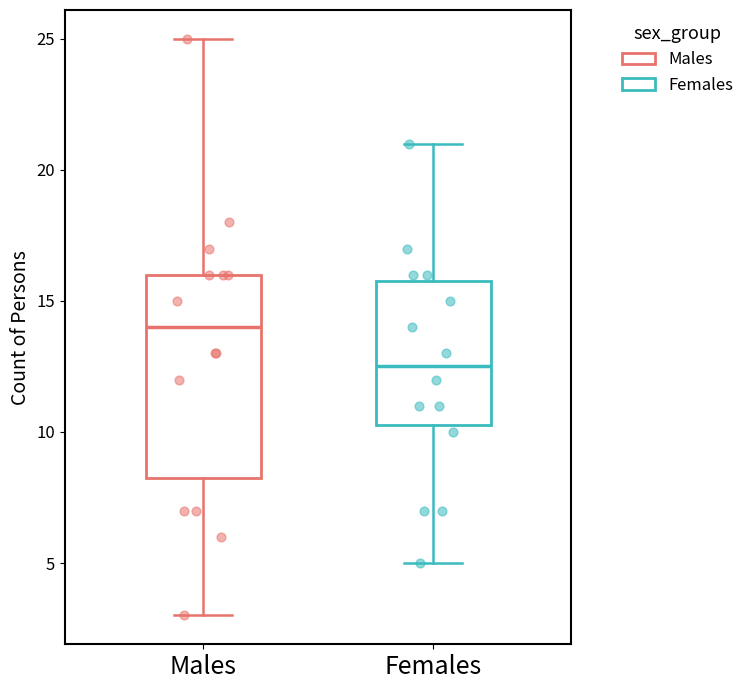

Where does the median line of the box for Females sit on the y-axis? The values are not printed on the chart, so give them approximately, as read against the axis.

12.5